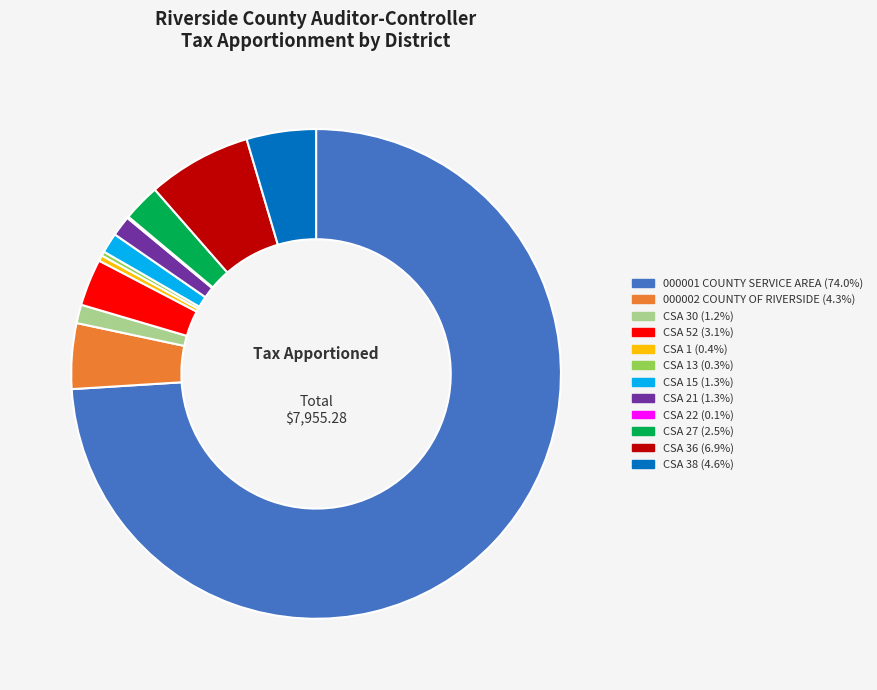

Does any single category account for the majority?

Yes